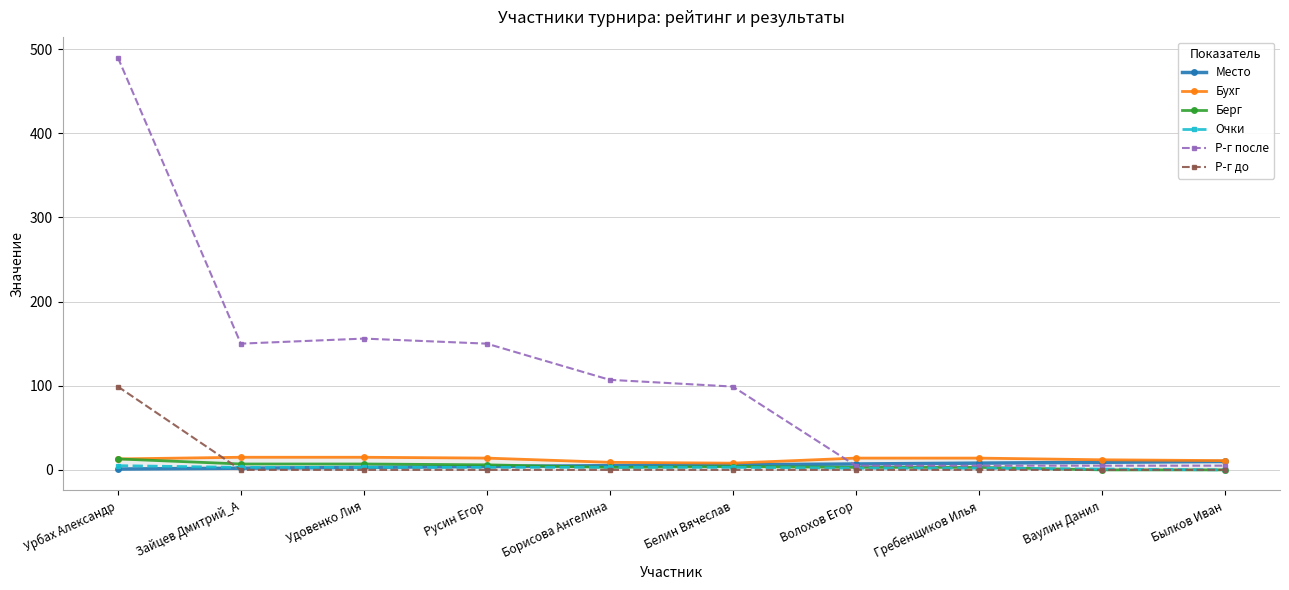

What is the value of the Бухг point at the 10th from the left?

11